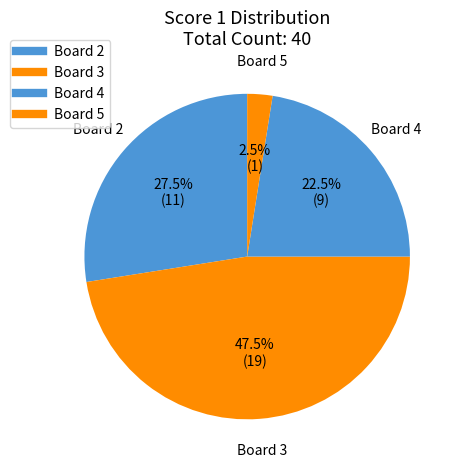

How many slices are in this pie chart?

4